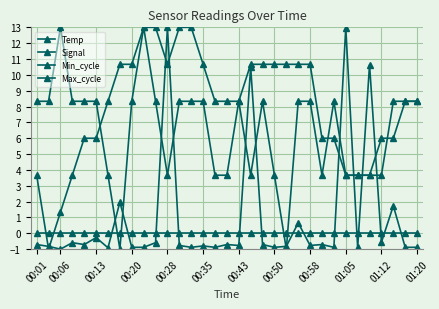

How many data points does each series have?

33